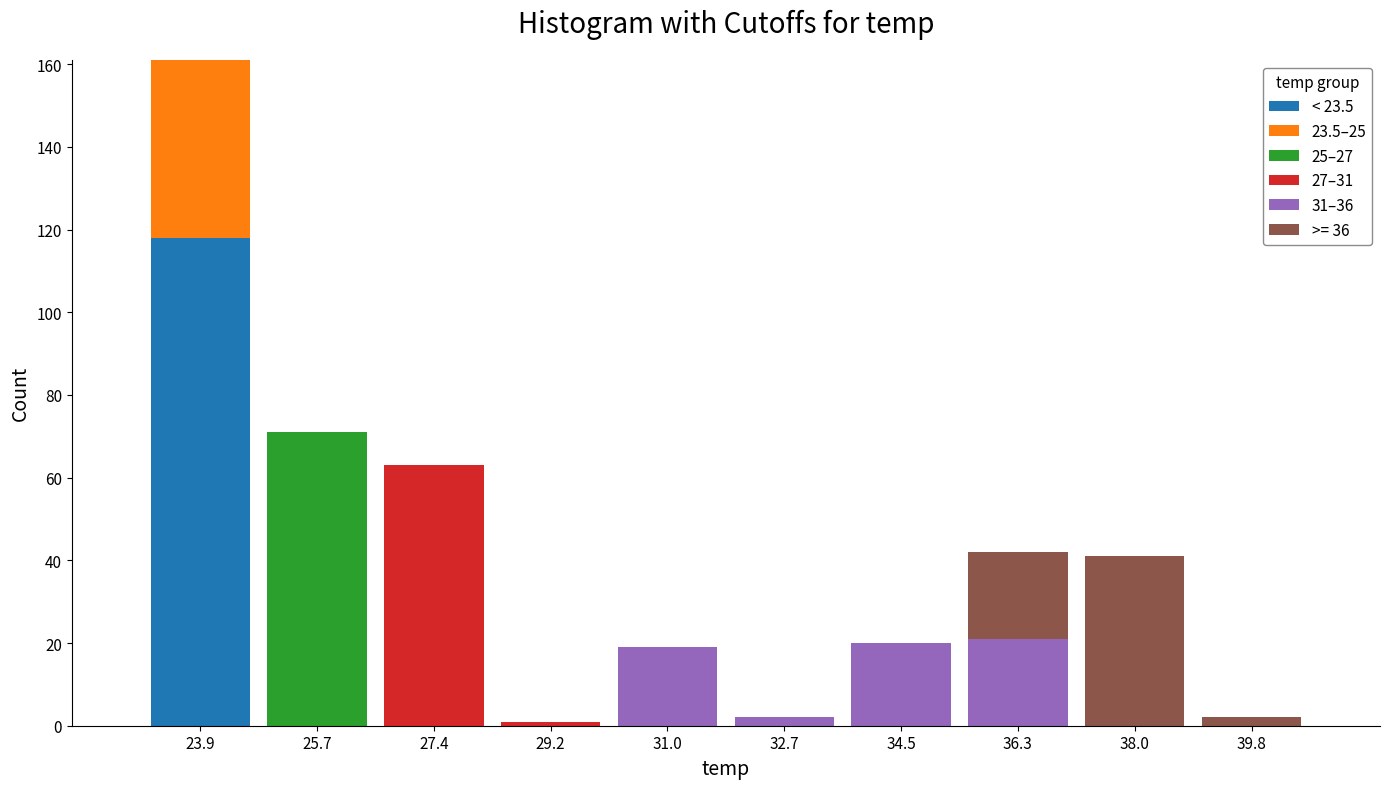

Reading left to right, transcribe this chart: for each stacked bar, give the range it covers on the x-axis and its total height. Neither the bar edges nor the heights are printed on the chart, so give them approximately, as read against the axes.

23.0 to 24.8: 162
24.8 to 26.6: 72
26.6 to 28.4: 64
28.4 to 30.0: under 2
30.0 to 31.8: 20
31.8 to 33.6: 2
33.6 to 35.4: 20
35.4 to 37.2: 42
37.2 to 39.0: 42
39.0 to 40.8: 2